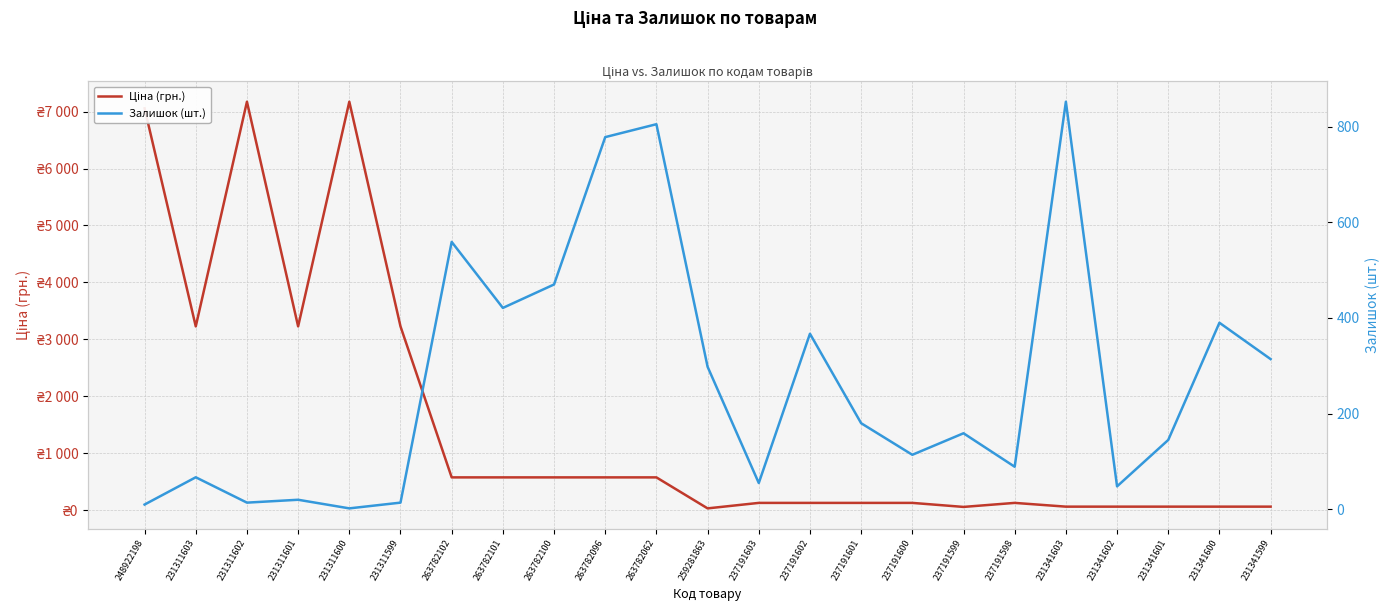

What is the value of the Залишок (шт.) point at the 17th from the left?

159.0